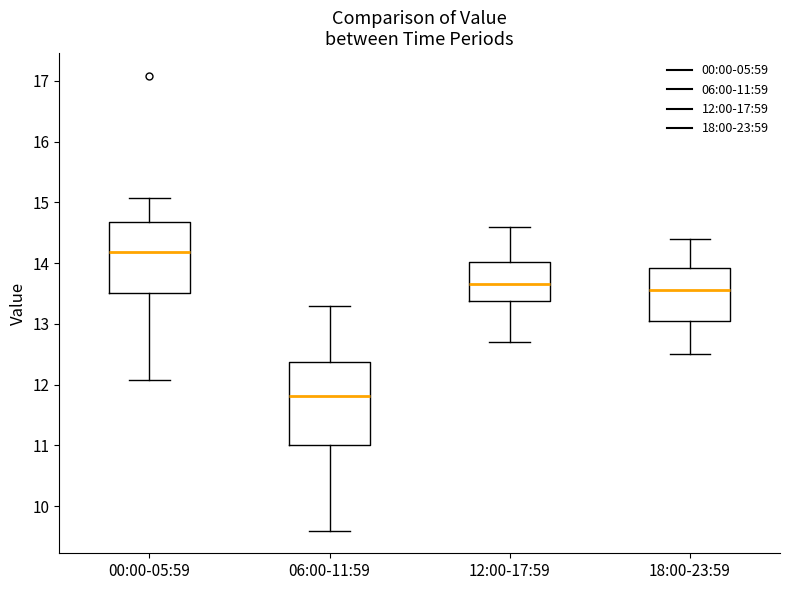

Where does the lower whisker of the box for 12:00-17:59 end on the y-axis? The values are not printed on the chart, so give them approximately, as read against the axis.

12.7